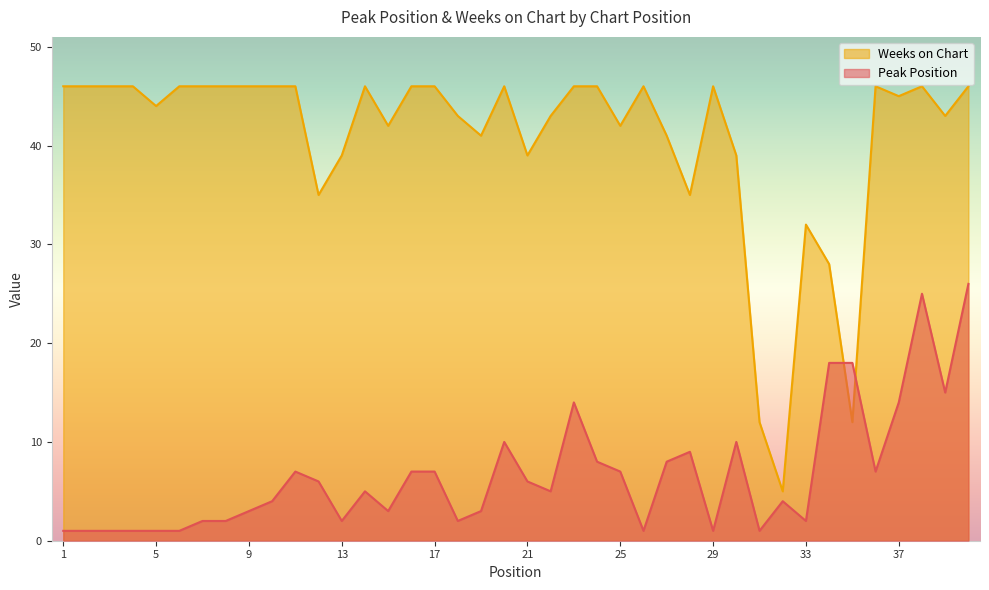

What is the total value across all series at 21?

45